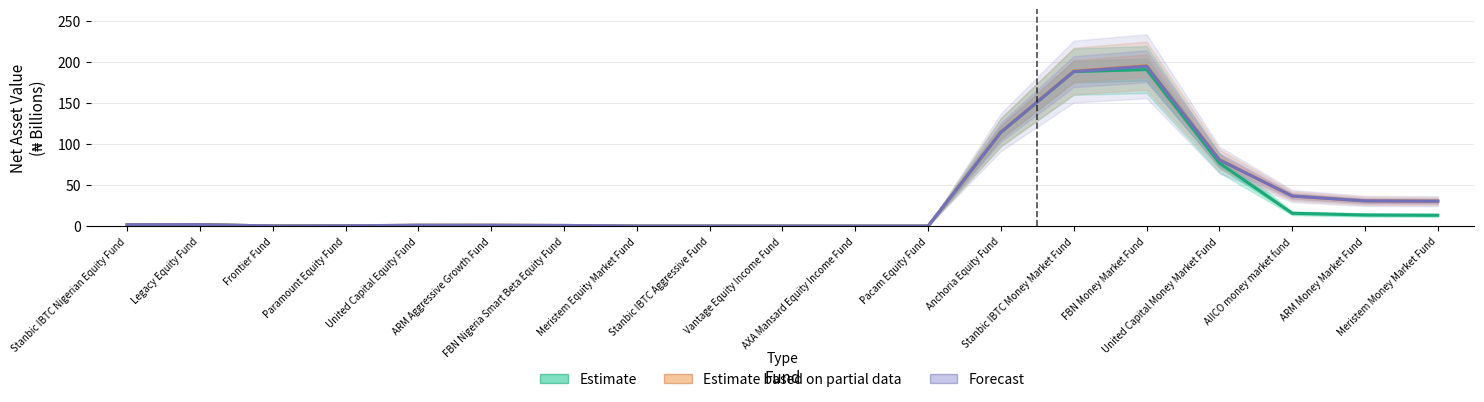

What is the difference between the maximum and minimum values in the Forecast series?

194.6